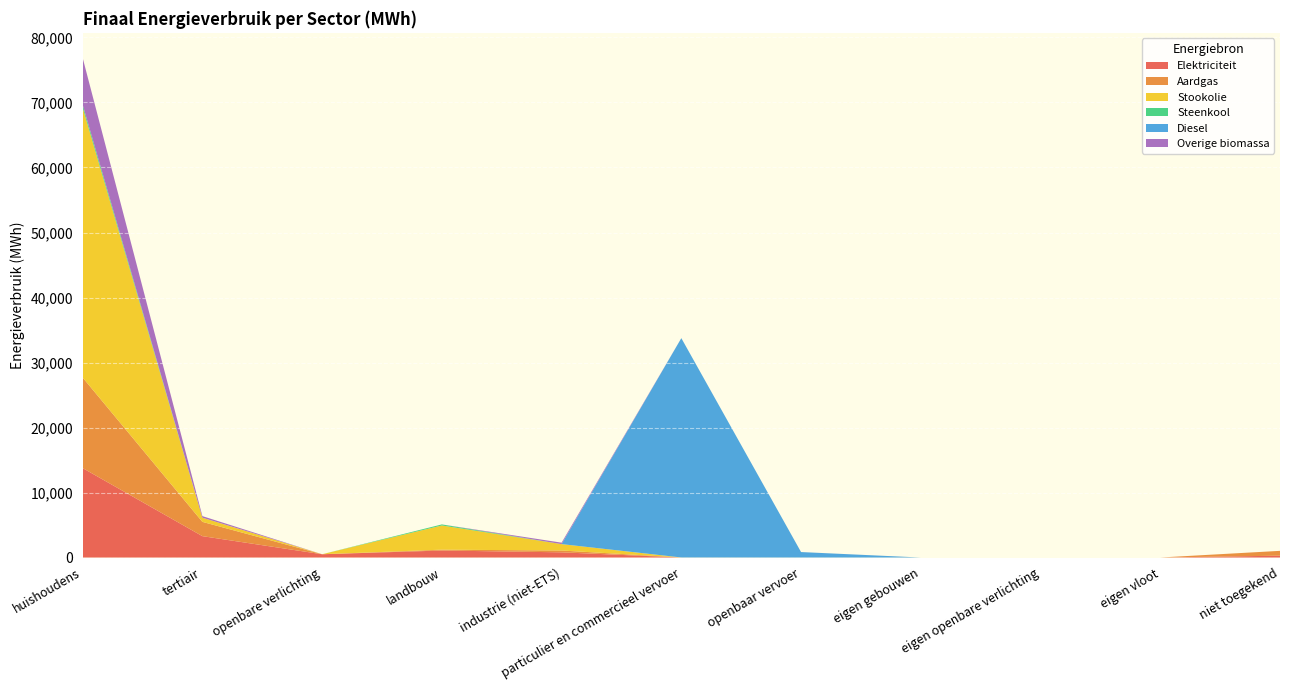

Reading right to left, transcribe all the data shown in this chart.

Elektriciteit: 284.4	0.0	0.0	0.0	0.0	2.6	799.6	1078.3	504.4	3289.2	13760.3
Aardgas: 741.7	0.0	0.0	0.0	0.0	4.7	279.8	131.7	0.0	2196.2	13926.5
Stookolie: 0.0	0.0	0.0	0.0	0.0	0.0	983.8	3720.5	0.0	642.8	41513.5
Steenkool: 0.0	0.0	0.0	0.0	0.0	0.0	0.0	162.2	0.0	0.0	459.7
Diesel: 0.0	0.0	0.0	0.0	840.7	33740.7	0.0	0.0	0.0	0.0	0.0
Overige biomassa: 0.0	0.0	0.0	0.0	0.0	0.0	220.1	0.0	0.0	240.3	7210.7